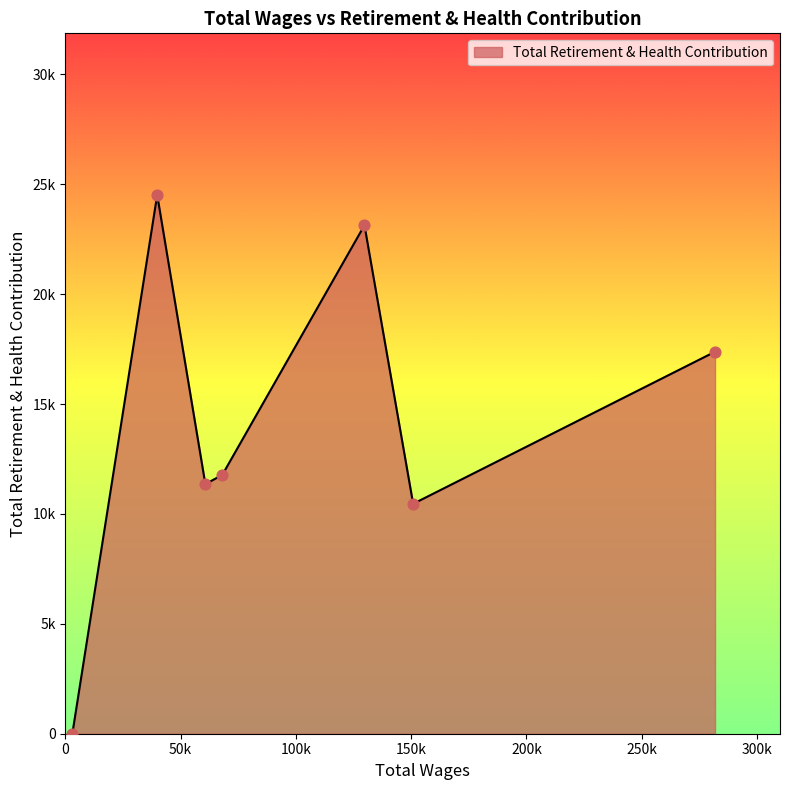

Does the chart have visible grid lines?

No